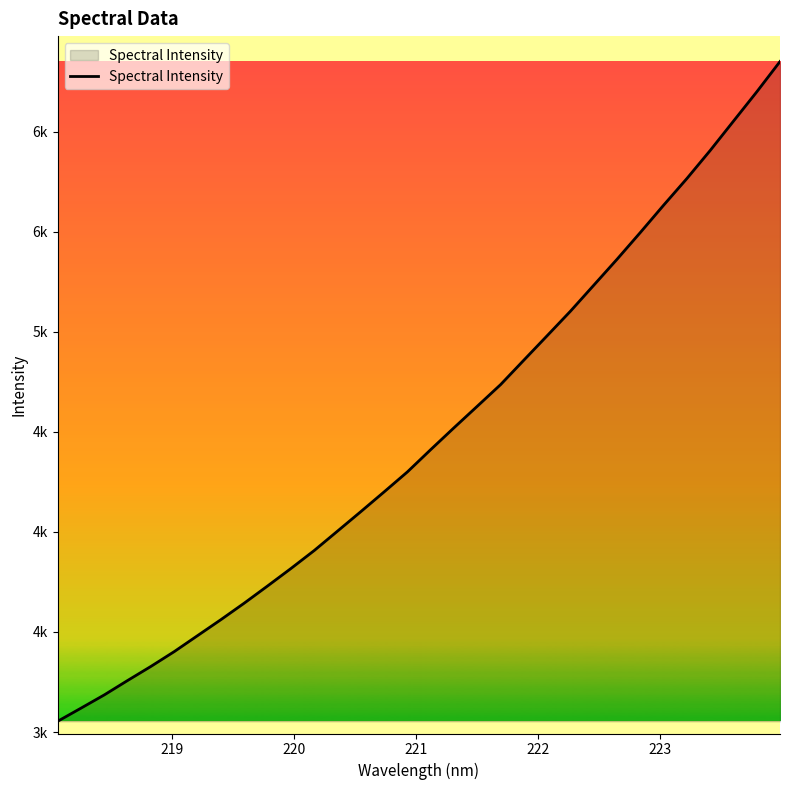

Is this an area chart (filled region under the line)?

Yes